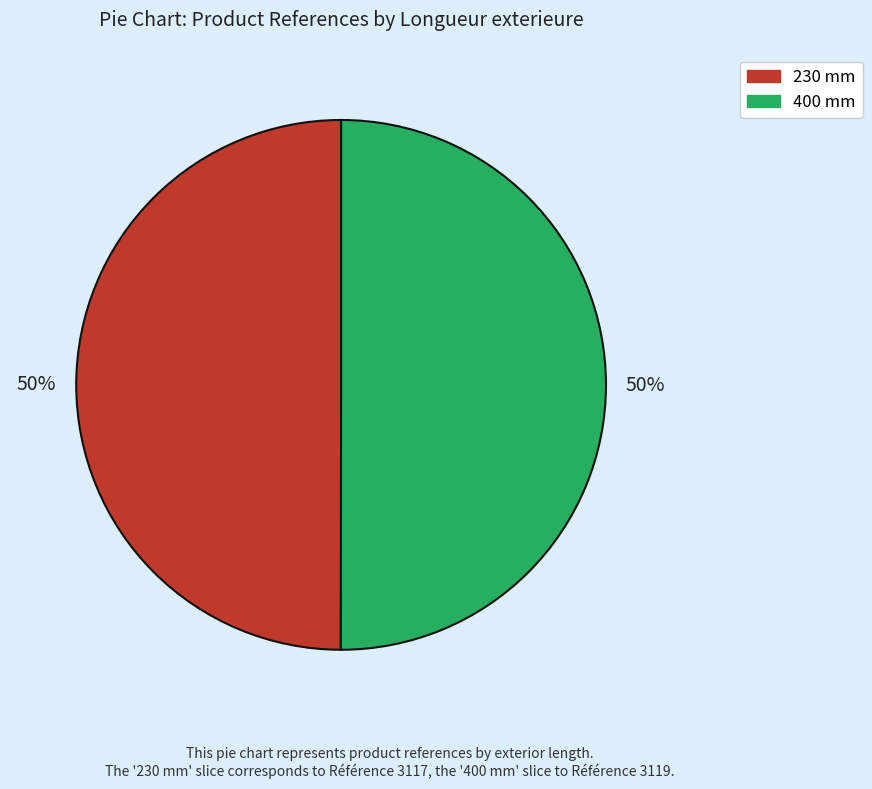

What percentage is the 400 mm slice, to the nearest percent?

50%